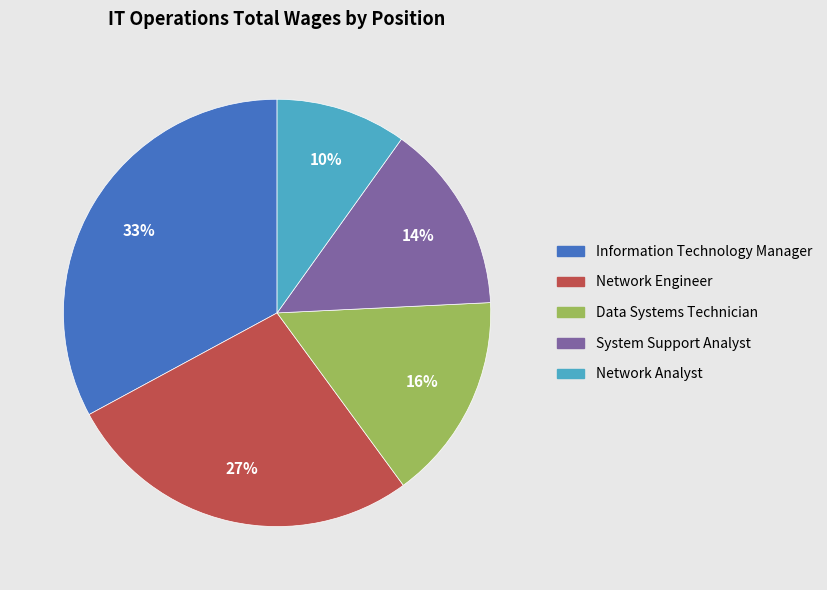

Does Network Engineer represent more than half of the total?

No